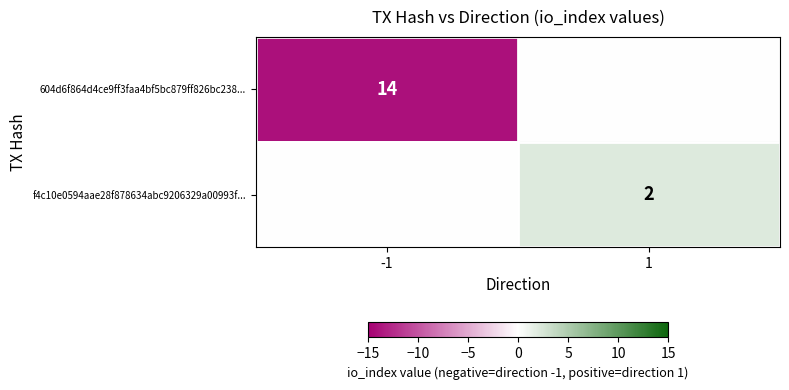

Is it true that 604d6f864d4ce9ff3faa4bf5bc879ff826bc238... equals 22 at -1?

False